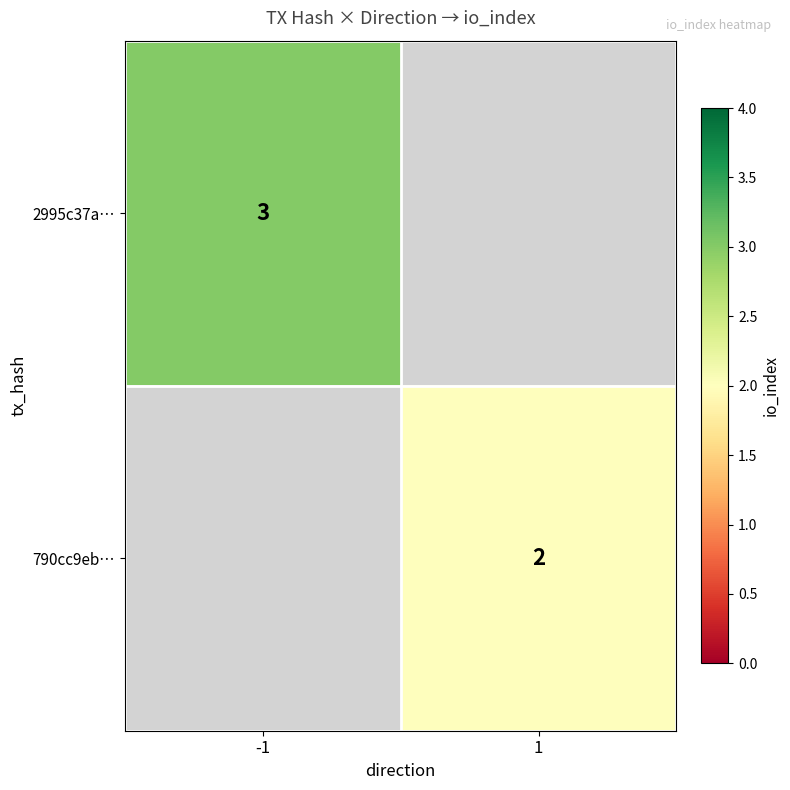

True or false: 2995c37a… has a value of 3 at -1.

True